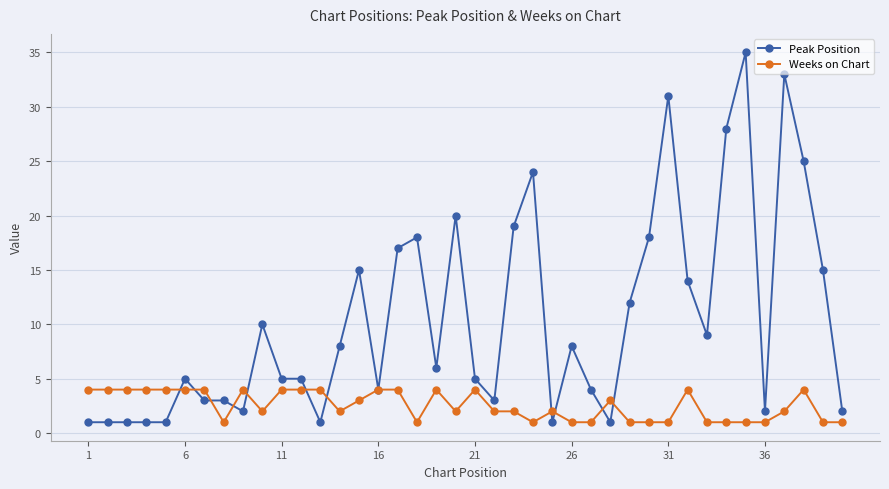

True or false: Peak Position has more than 1 interior local peaks.

True